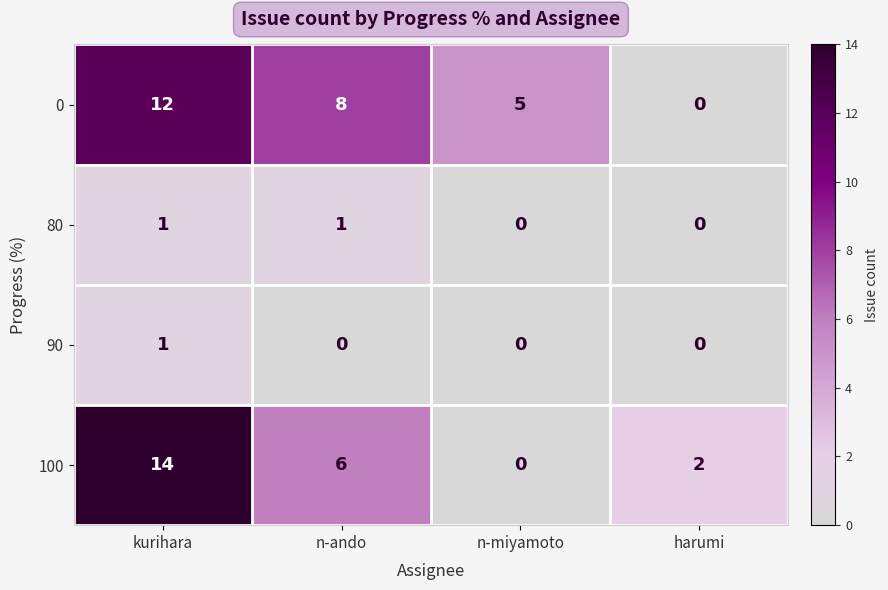

What is the greatest value displayed?

14